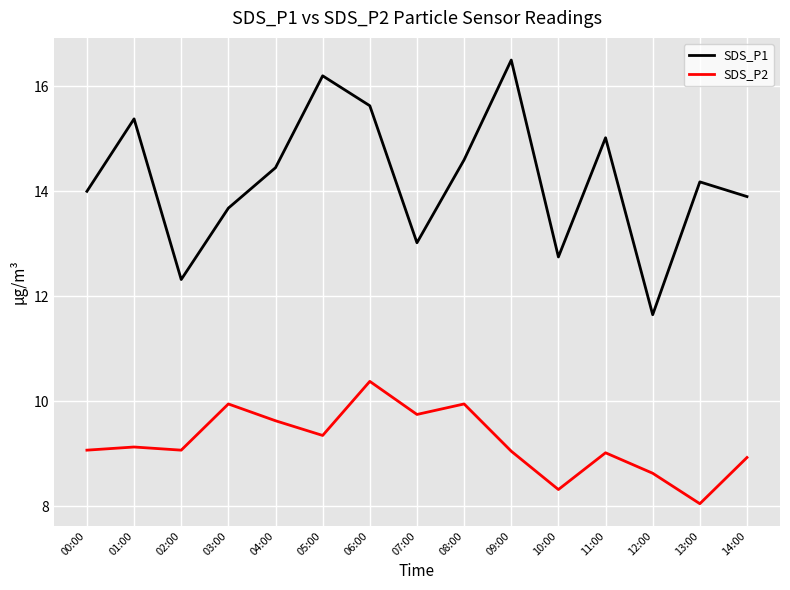

True or false: SDS_P1 and SDS_P2 intersect in this chart.

False